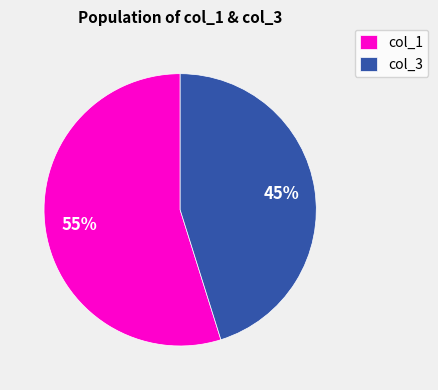

Which has a higher value, col_1 or col_3?

col_1